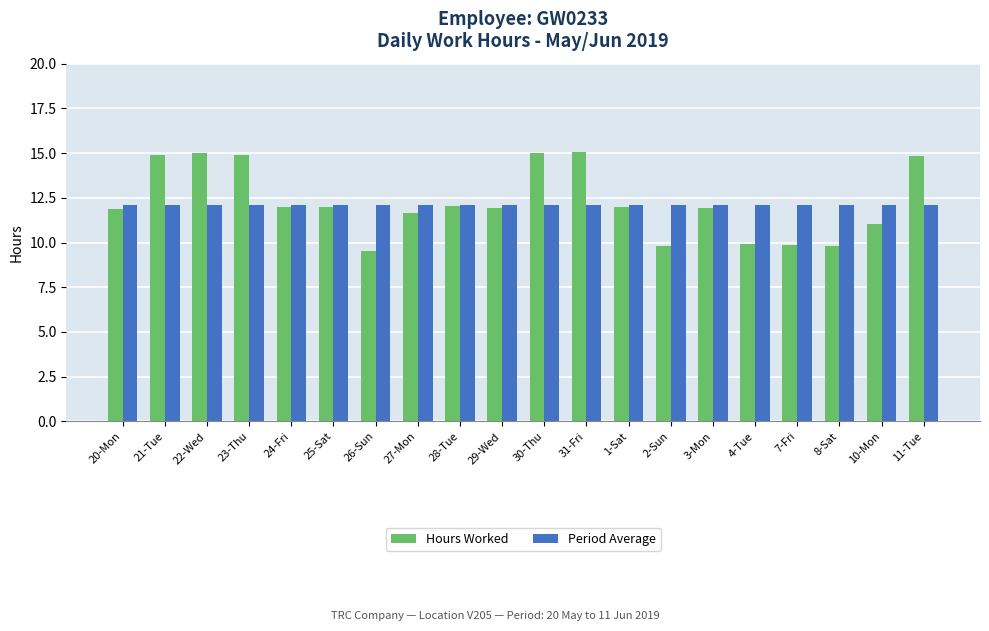

Is it true that Period Average equals 12.1 at 2-Sun?

True